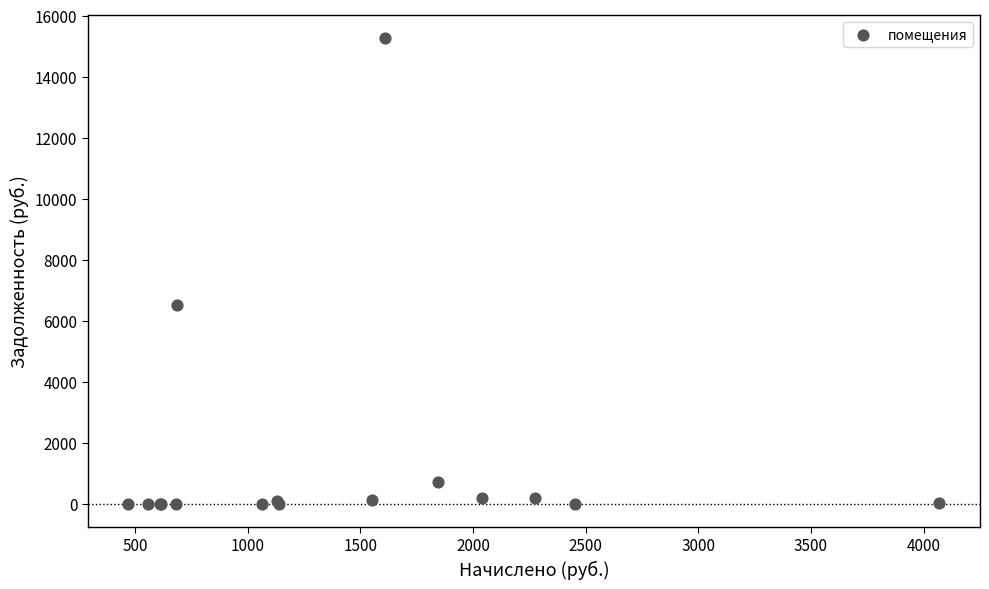

What Y value in the scatter plot is closest to 7628?

6513.1